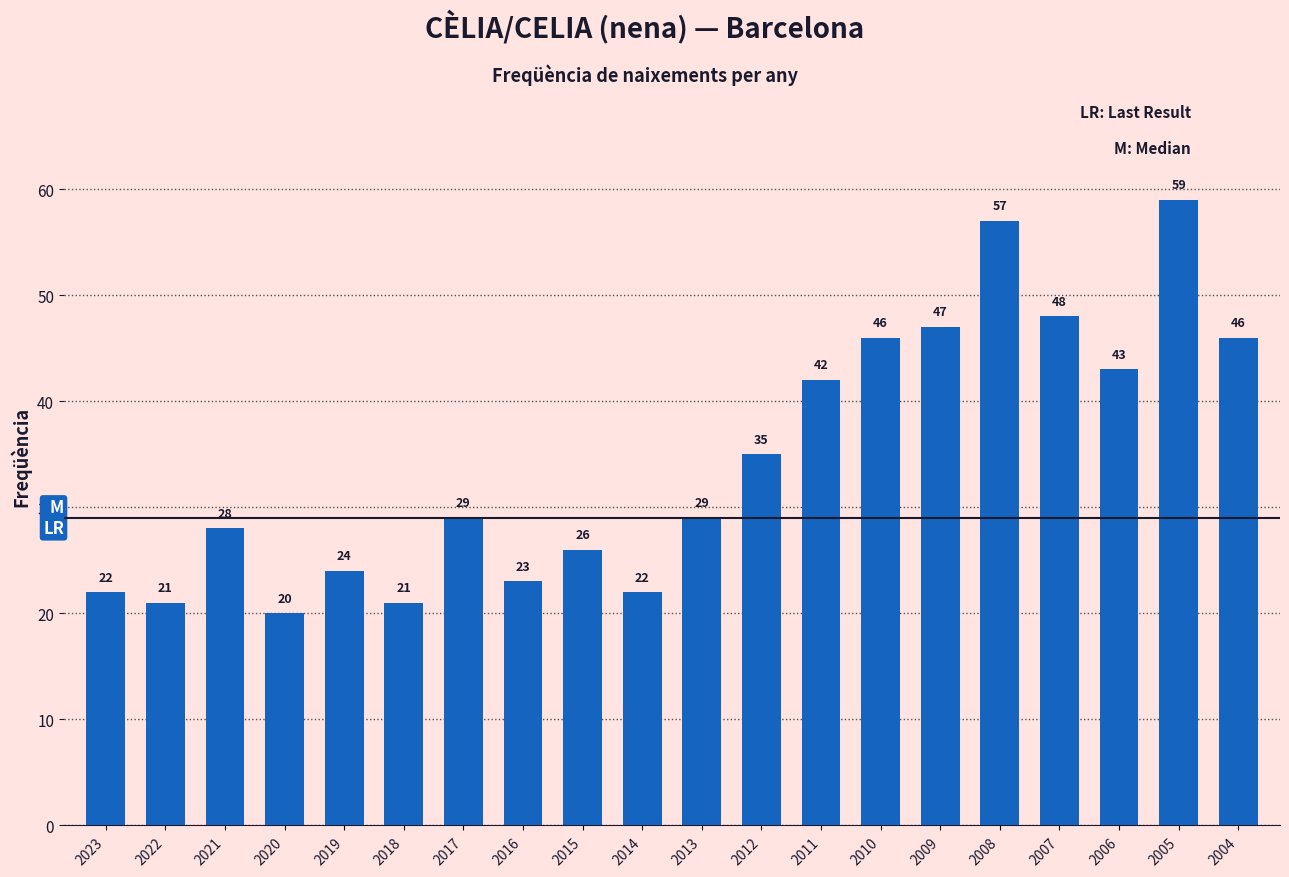

How many bars are there in total?

20